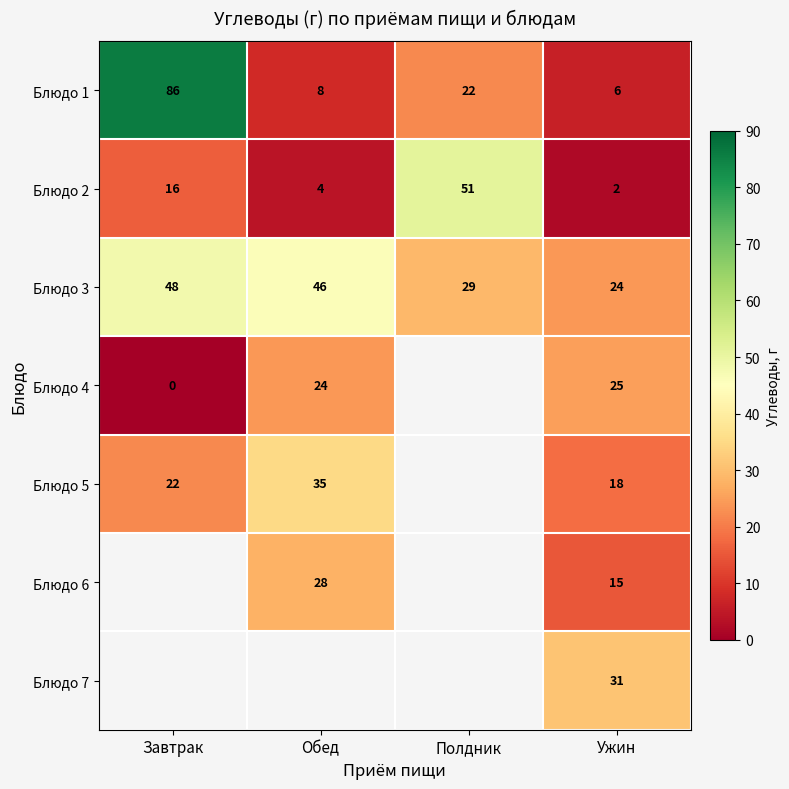

Which category has the lowest value in the Блюдо 2 series?

Ужин